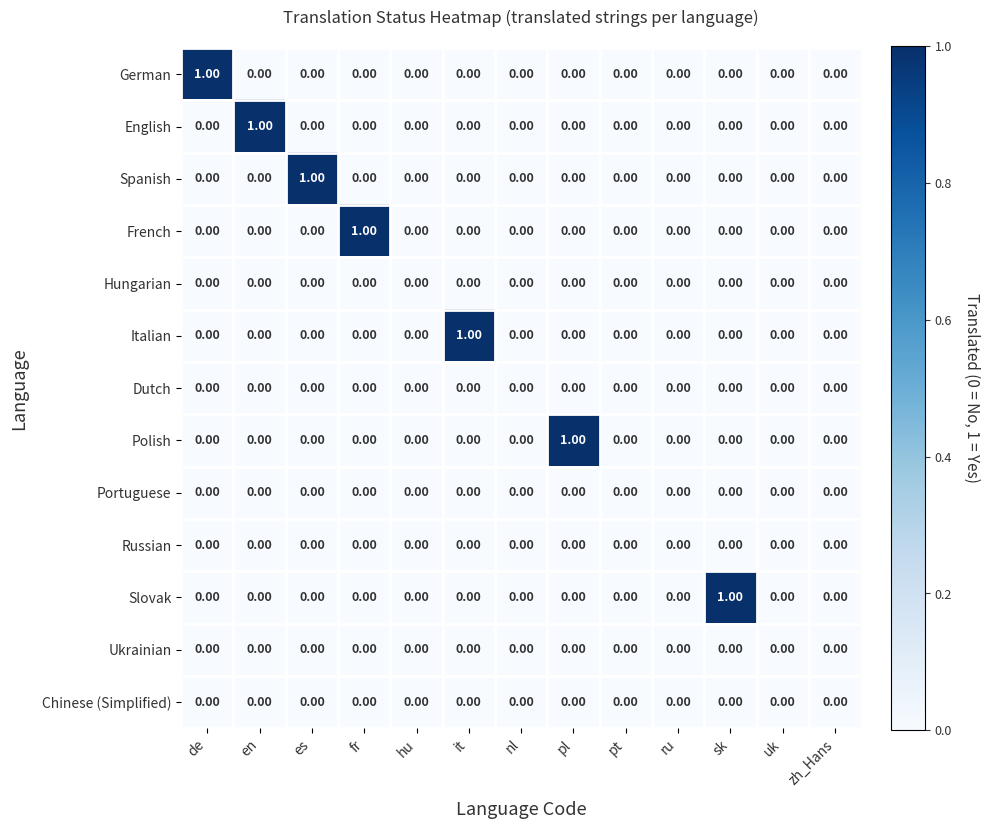

How many positive values does the English series have?

1